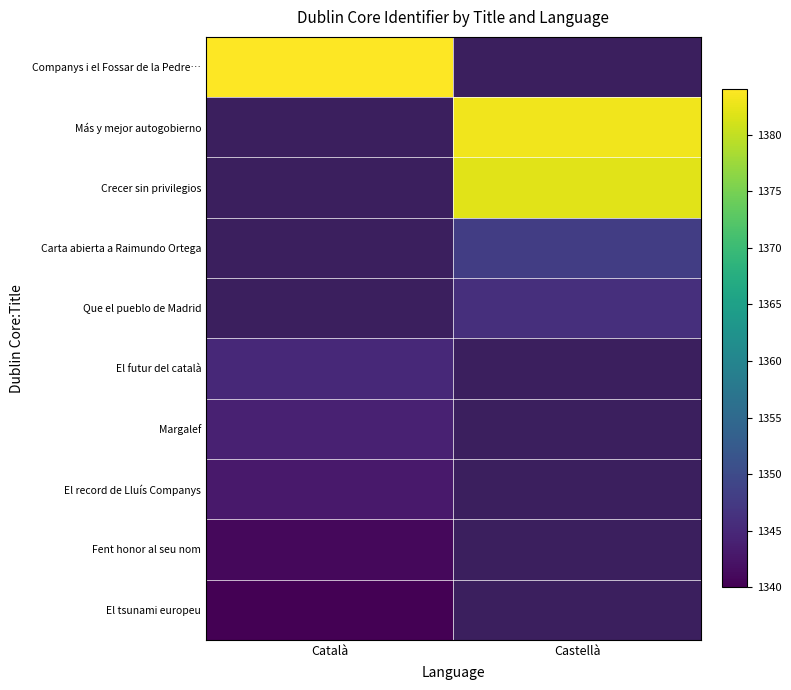

Is the value of Companys i el Fossar de la Pedre… at Castellà greater than the value of Fent honor al seu nom at Castellà?

No